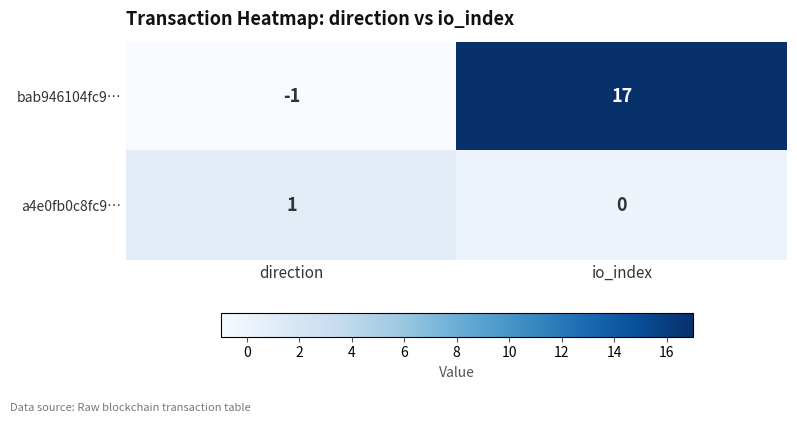

Reading left to right, list all the values displayed in this chart.

bab946104fc9…: -1	17
a4e0fb0c8fc9…: 1	0